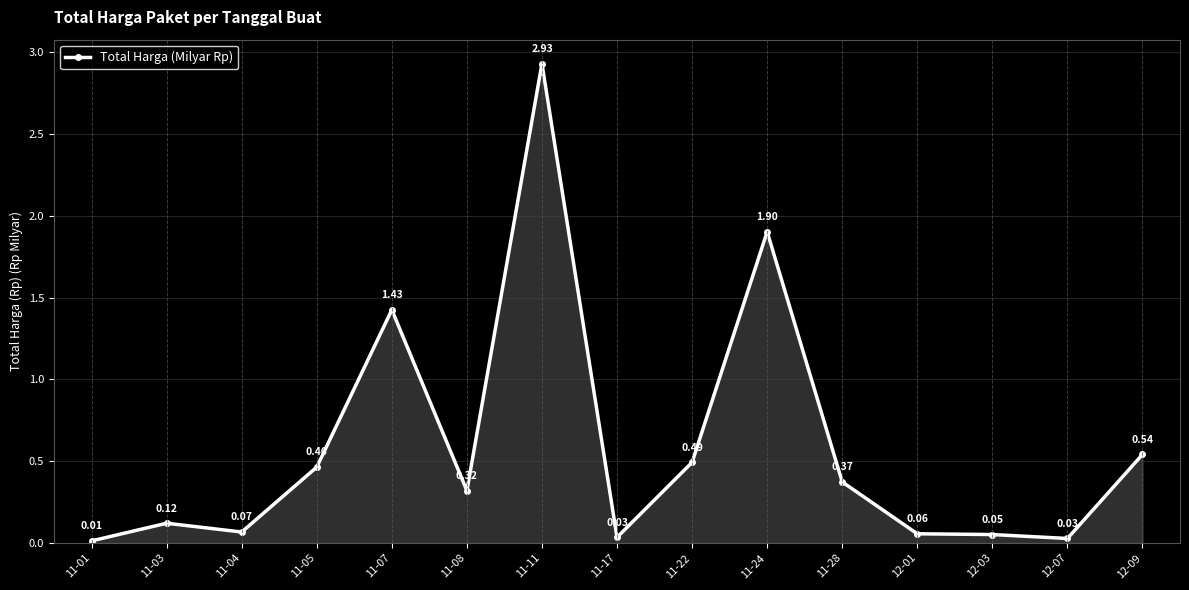

At which category does the chart reach its minimum across all series?

11-01